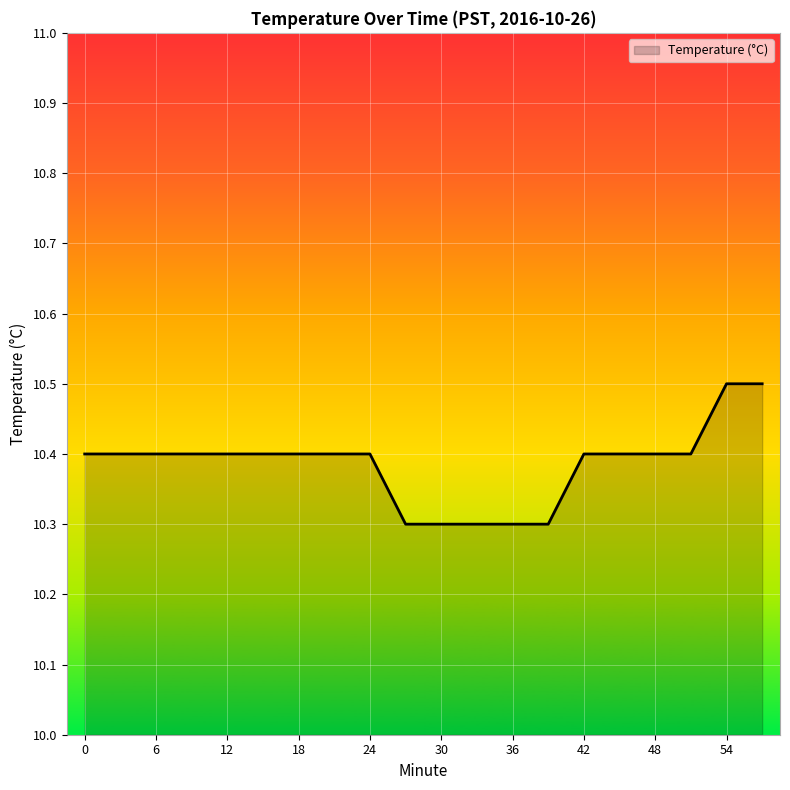

What is the greatest value displayed?

10.5